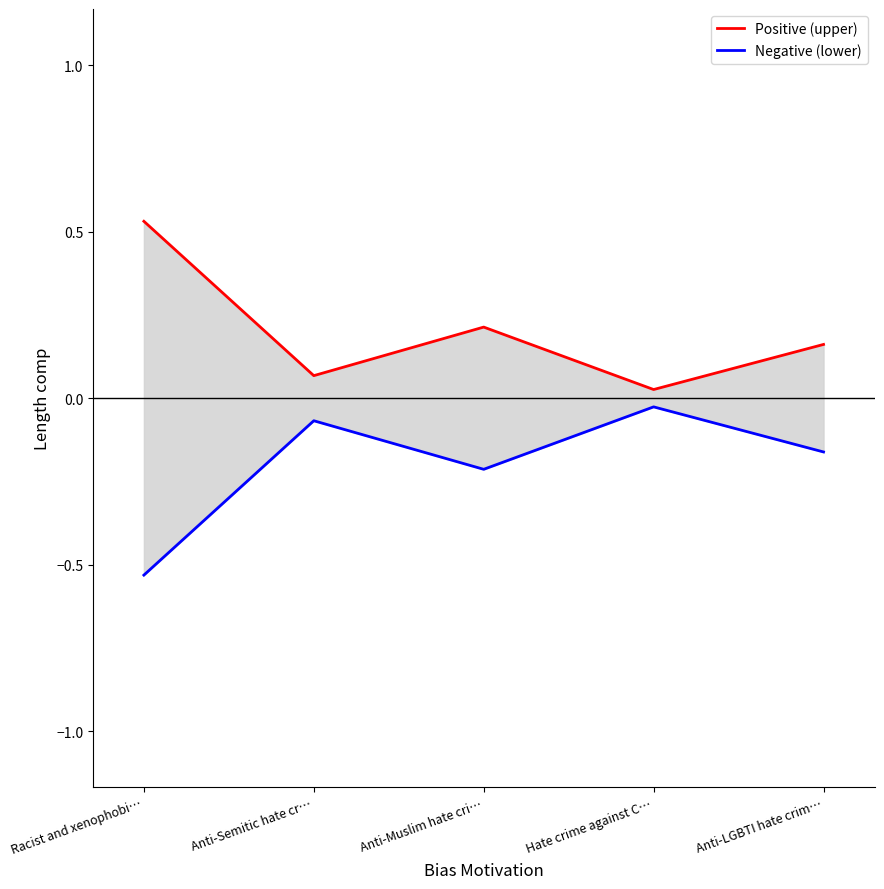

True or false: Positive (upper) and Negative (lower) intersect in this chart.

False